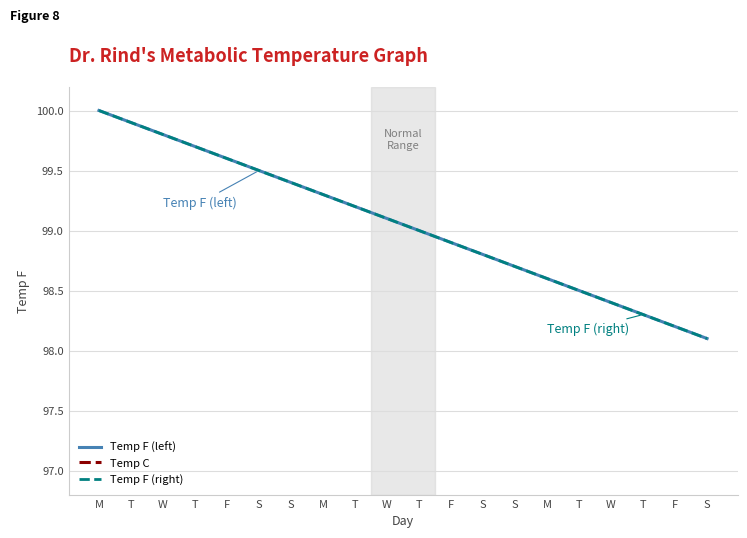

What is the total value across all series at T?

237.5